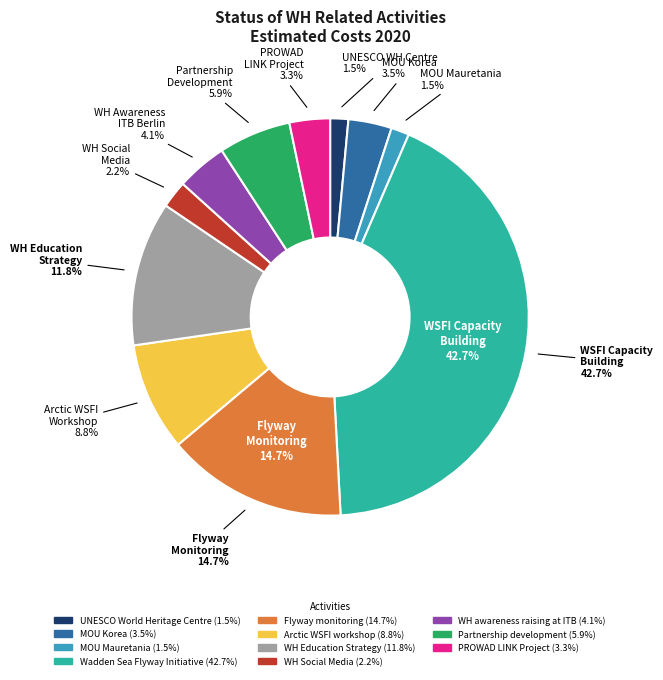

Which slice is the smallest?

UNESCO World Heritage Centre